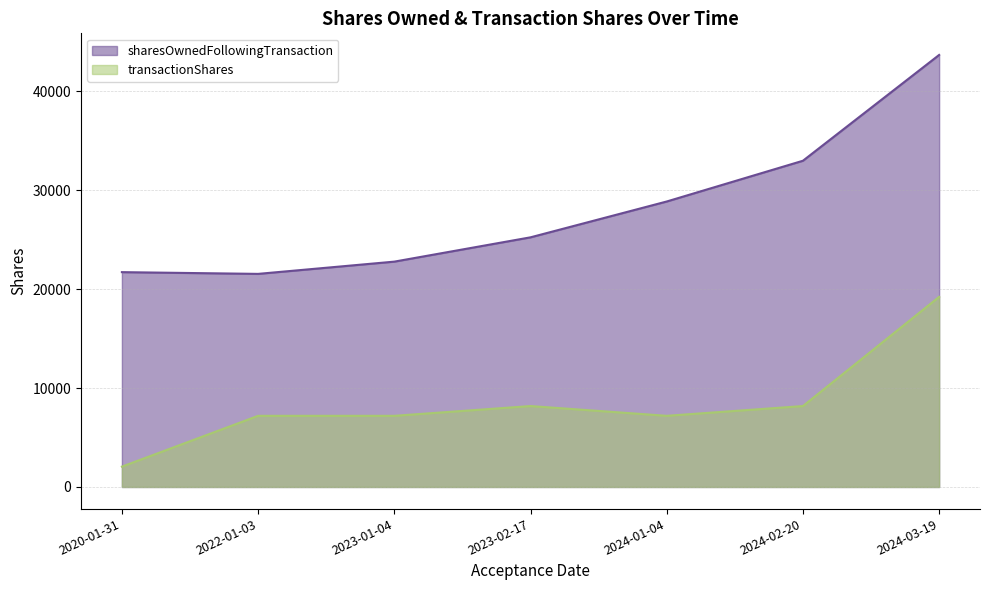

How many data points in sharesOwnedFollowingTransaction are less than 25227?

3